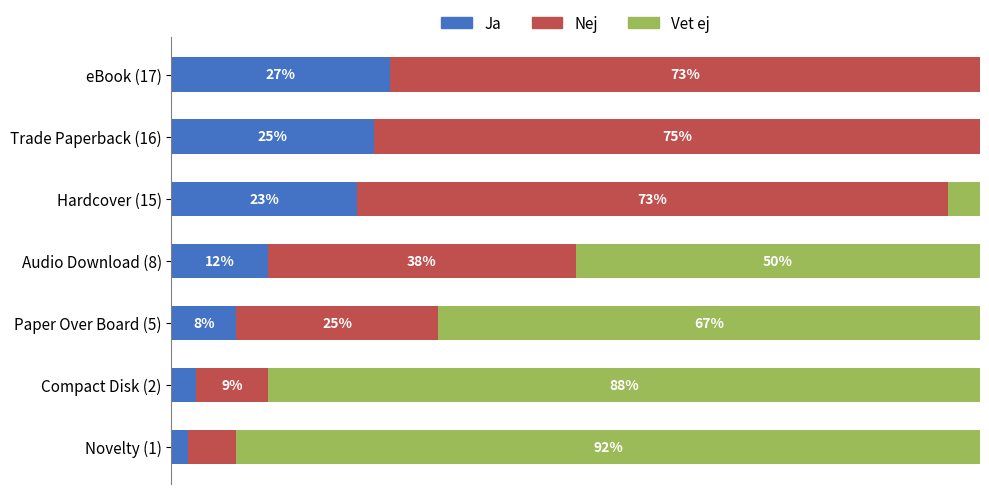

Where is Ja nearest to the value 14?

Audio Download (8)